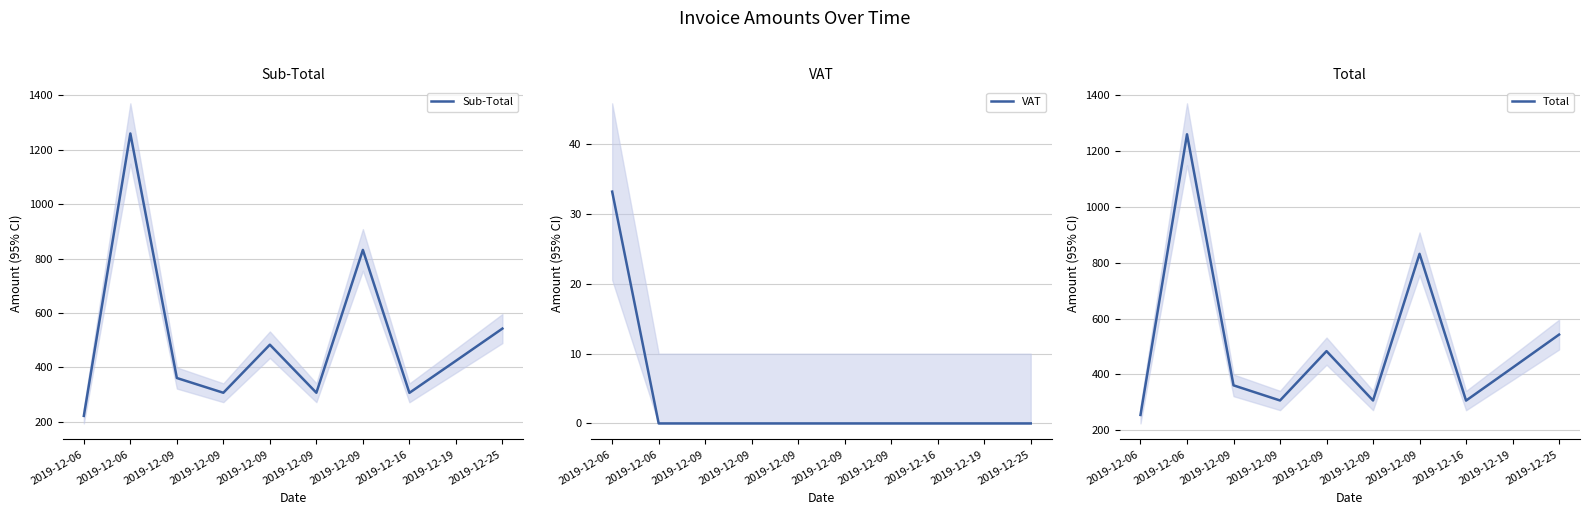

What are all the series names shown in the legend?

Sub-Total, VAT, Total